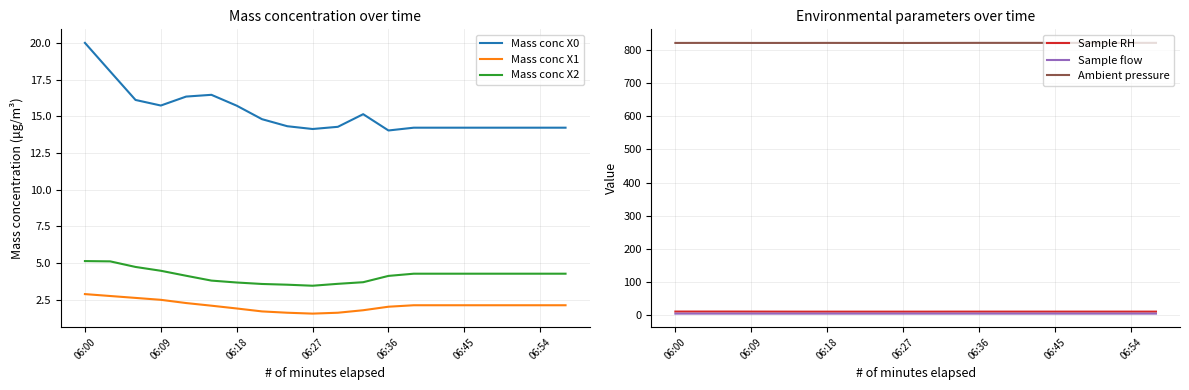

At which label does Mass conc X2 reach its peak?

06:00